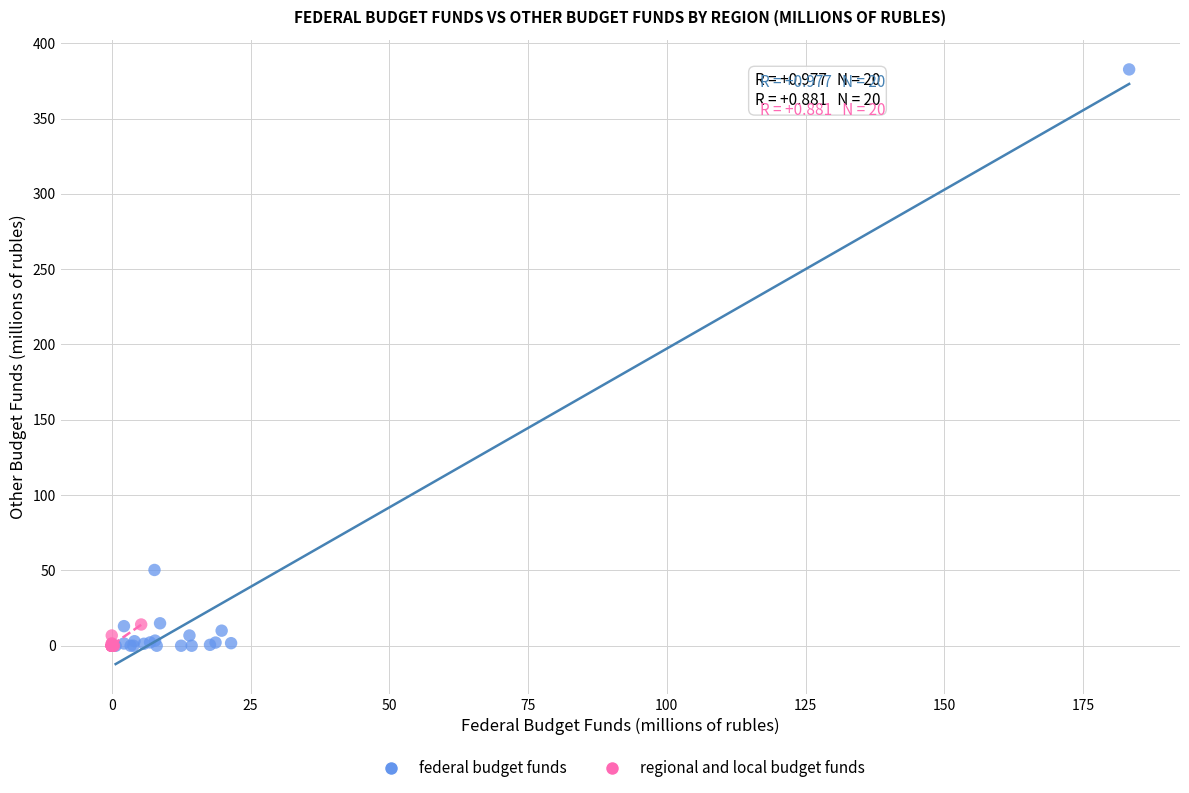

Which series contains the highest Y value?

federal budget funds